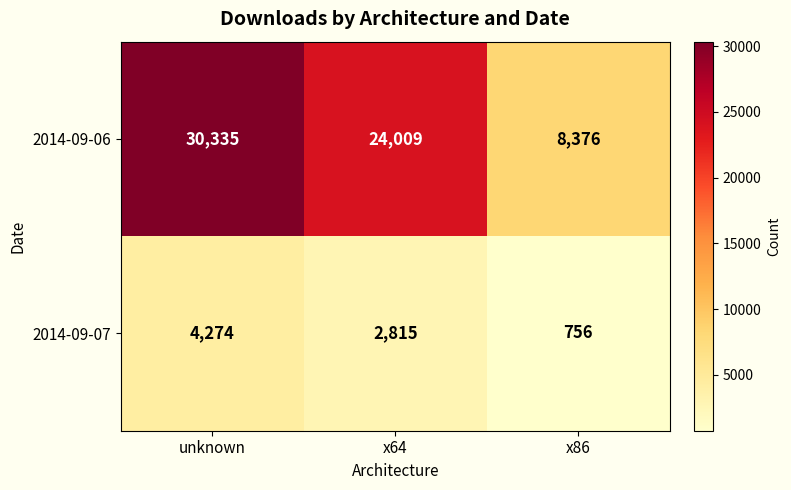

True or false: 2014-09-07 has a value of 6001 at unknown.

False